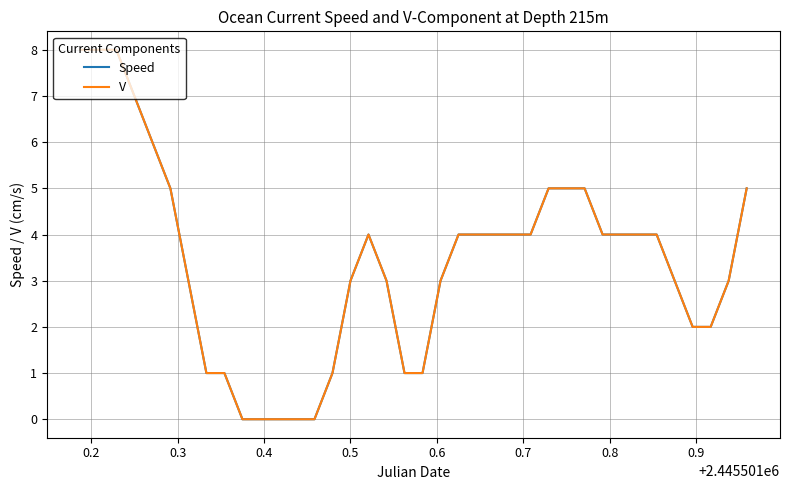

True or false: Speed and V intersect in this chart.

False